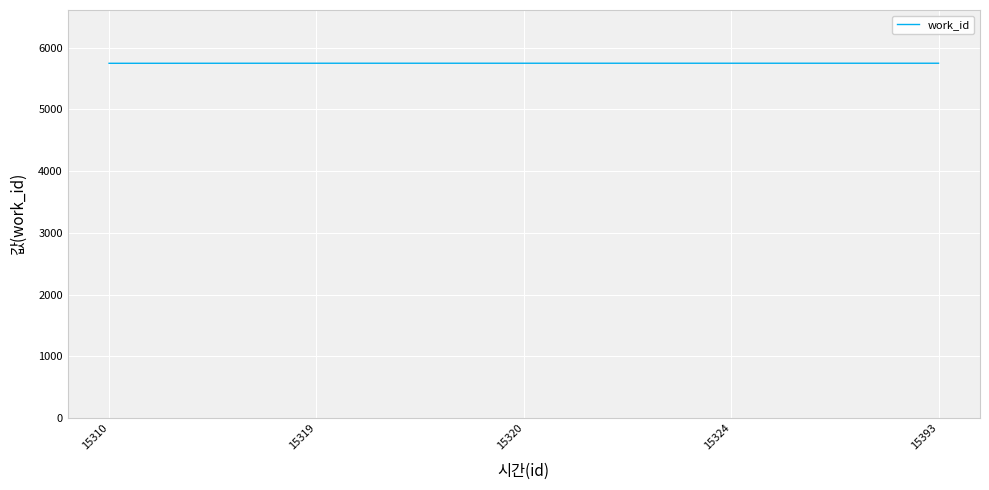

What is the change in value from 15310 to 15320?

+1